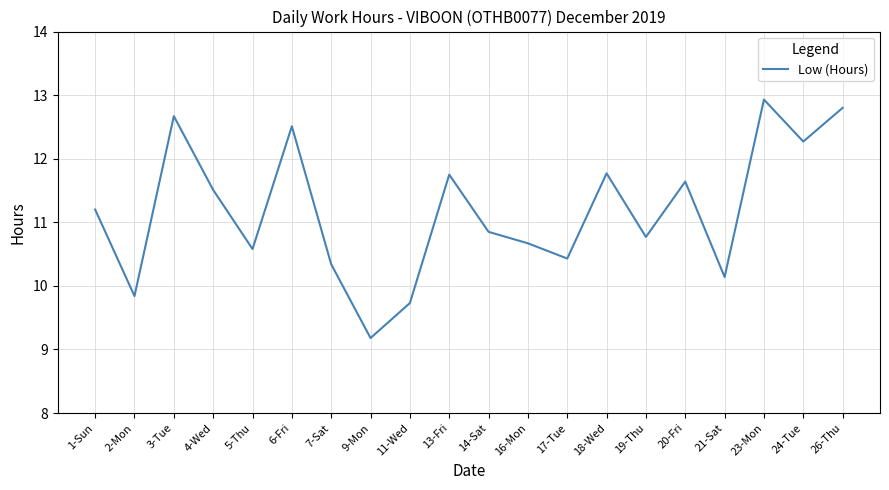

What position from the right is 9-Mon?

13